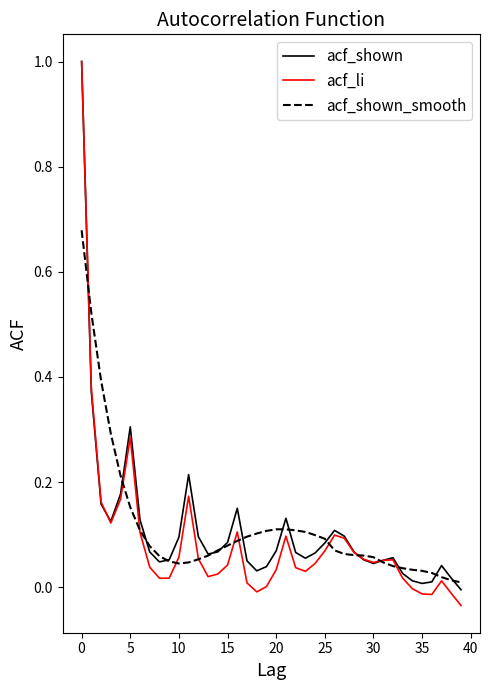

Which series has the largest range (max minus min)?

acf_li